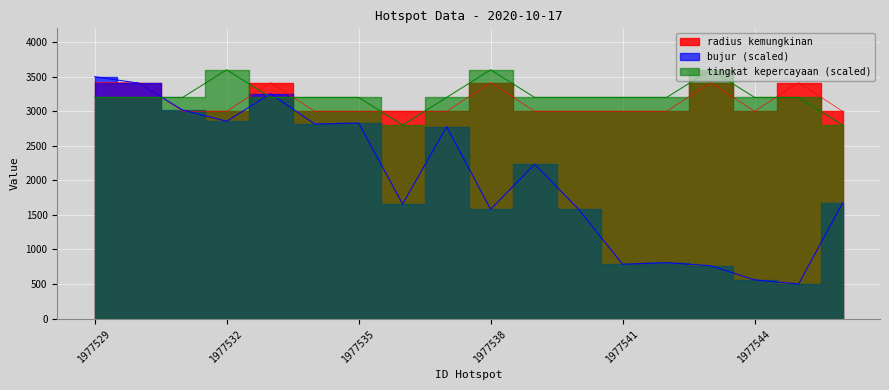

At which label does tingkat kepercayaan first exceed 3200?

1977532